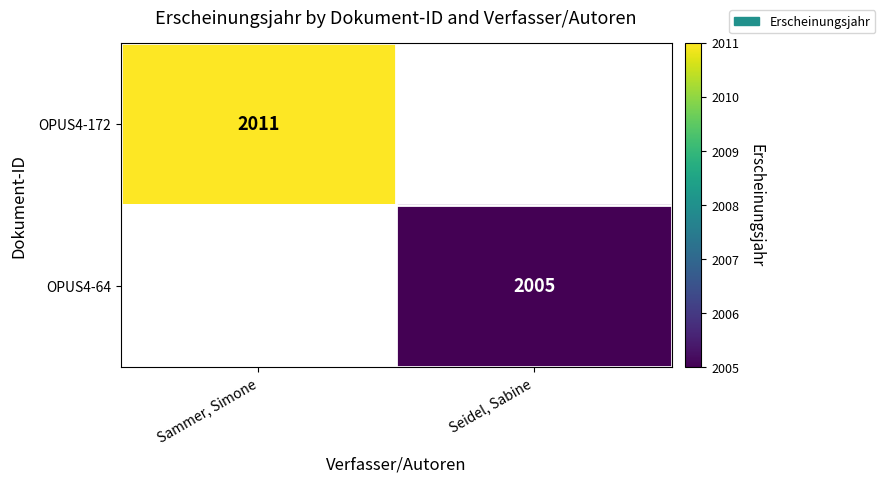

Is the value of OPUS4-172 at Sammer, Simone greater than the value of OPUS4-64 at Seidel, Sabine?

Yes